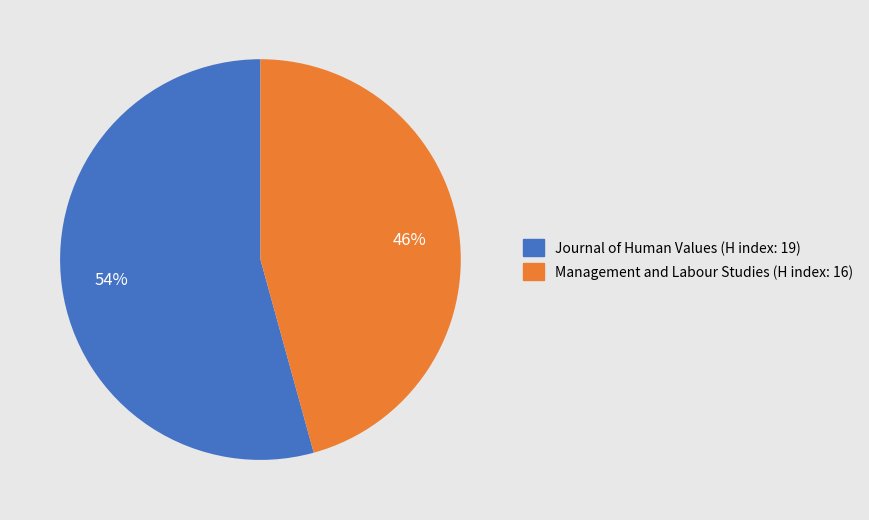

Which slice represents more than half of the pie?

Journal of Human Values (H index: 19)